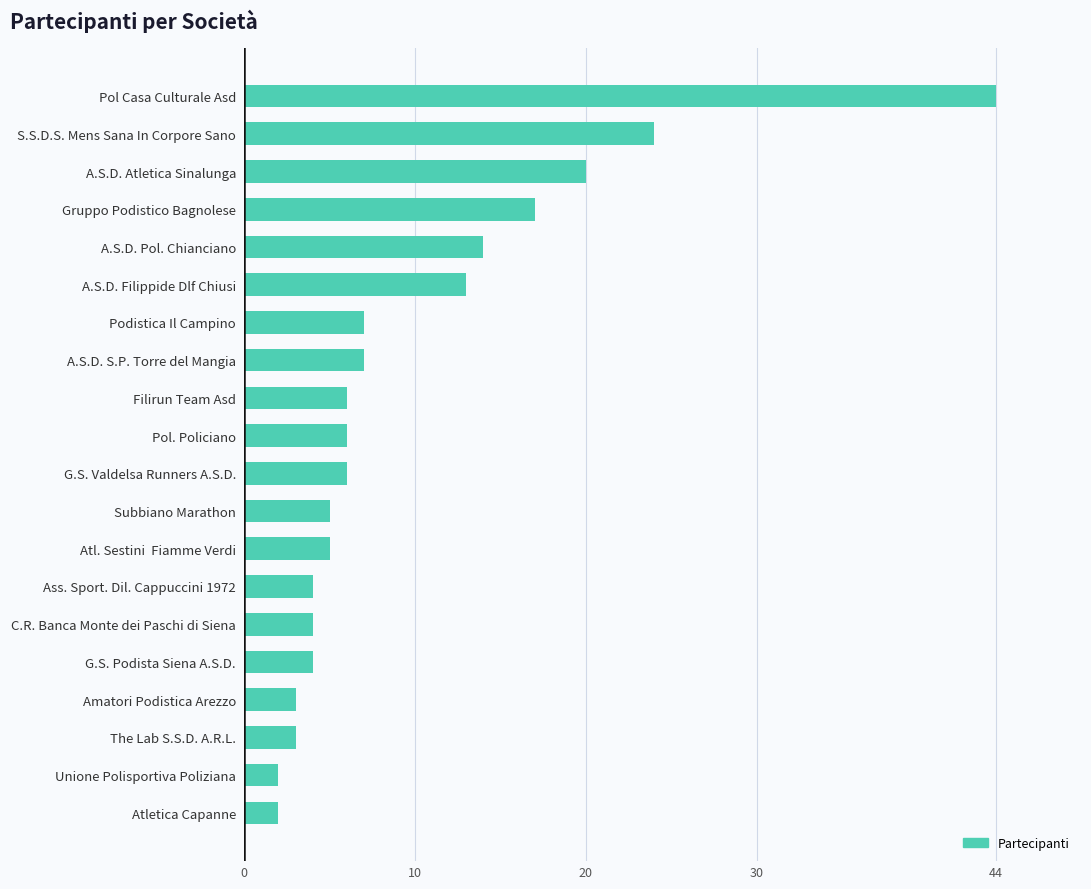

What is the greatest value displayed?

44